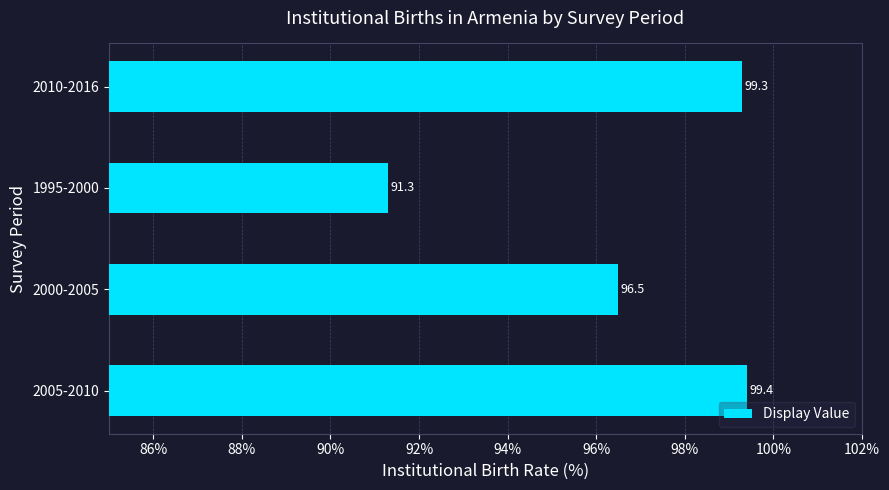

Which category has the lowest value across all series?

1995-2000